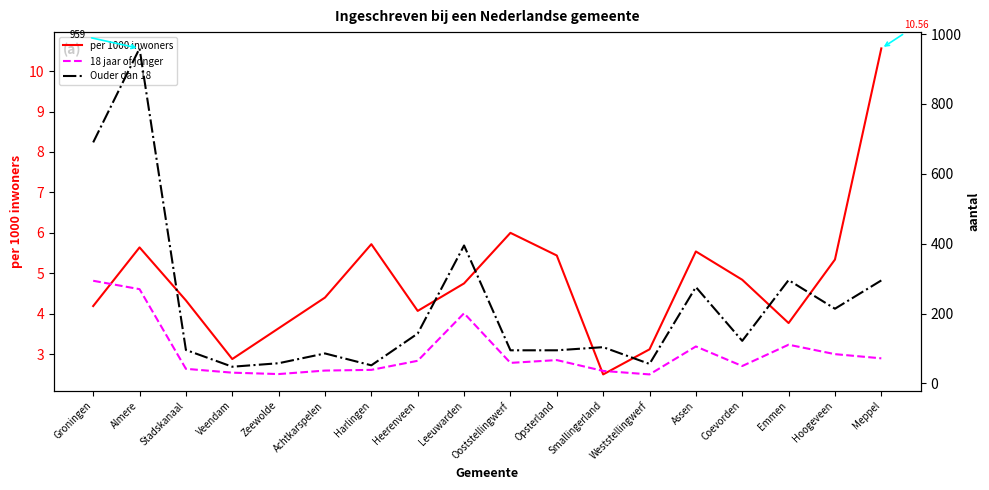

What is the difference between the maximum and minimum values in the 18 jaar of jonger series?

268.0